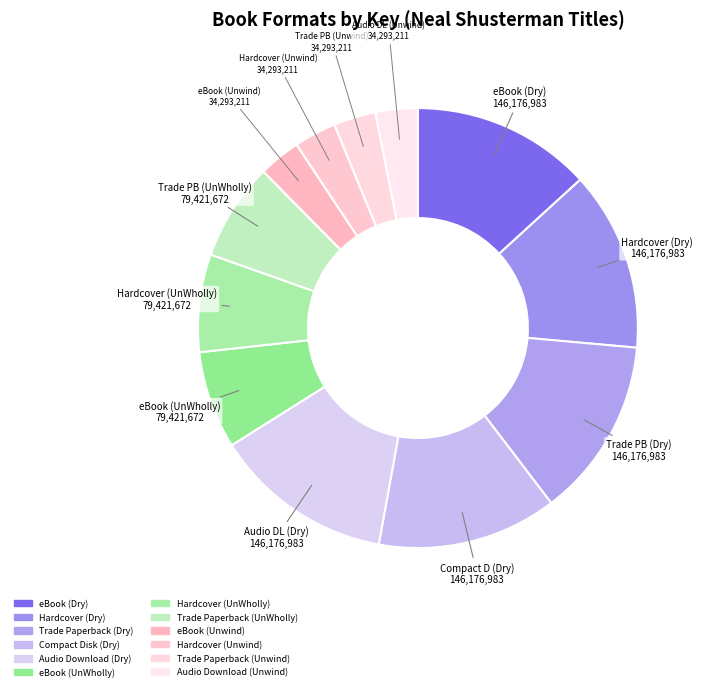

What percentage is the eBook (Unwind) slice, to the nearest percent?

3%